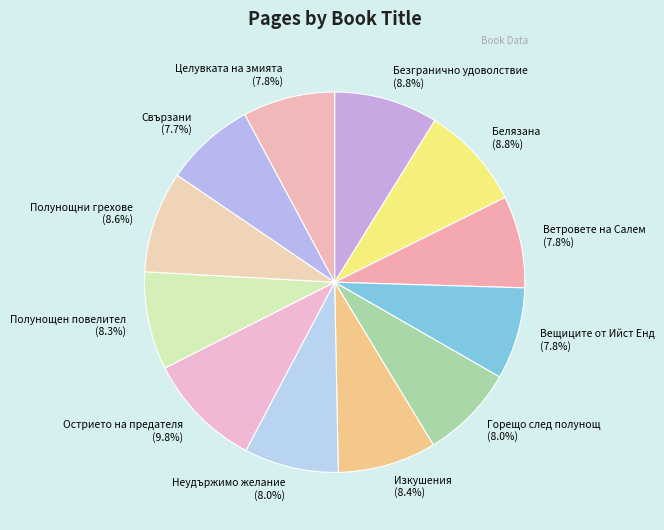

The Белязана slice represents 9% of the pie. True or false?

True